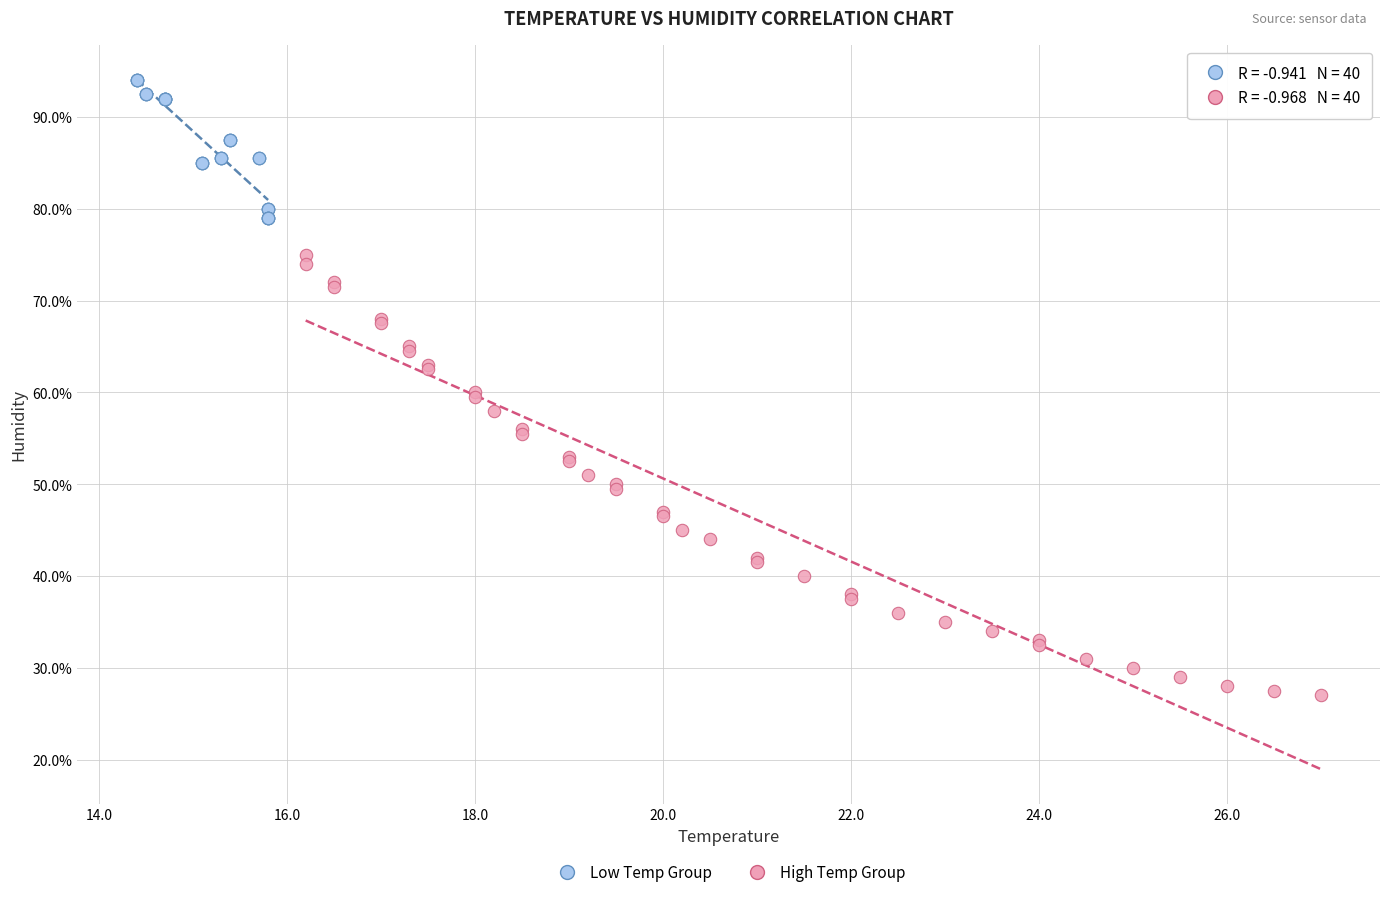

Which series reaches the minimum Y coordinate?

High Temp Group